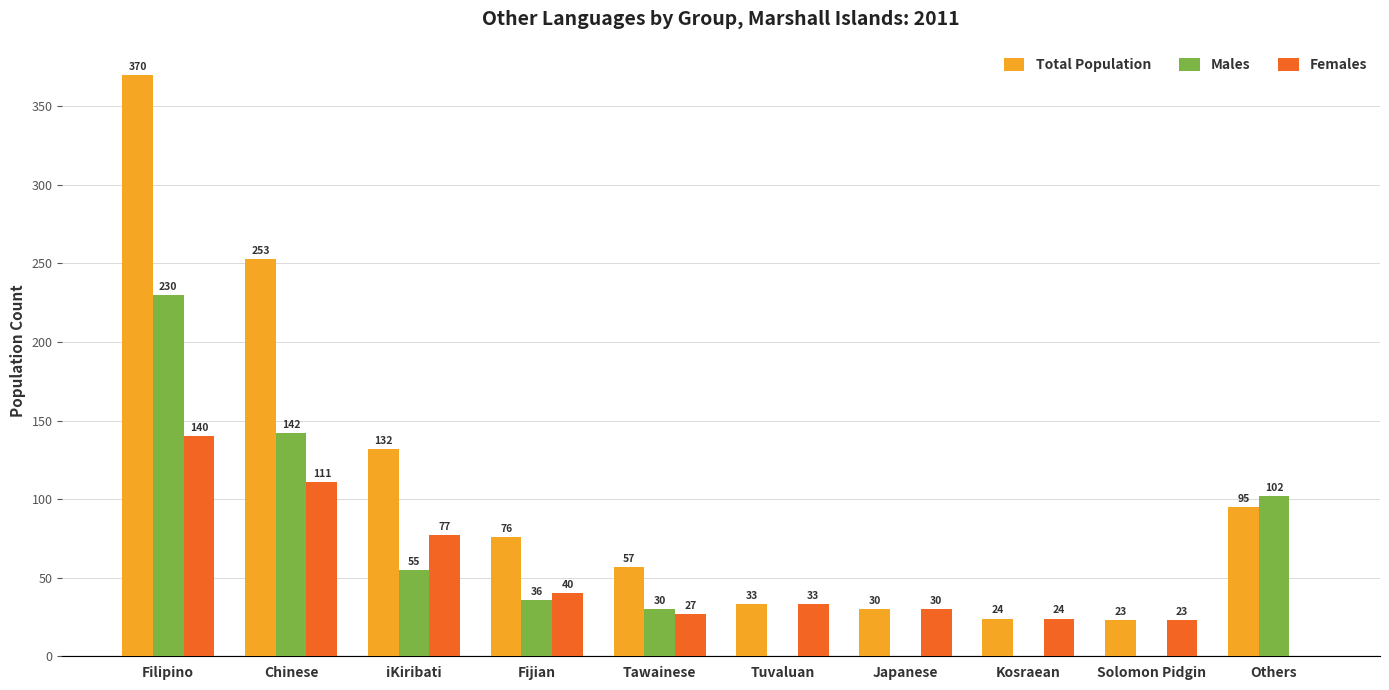

Reading left to right, list all the values displayed in this chart.

Total Population: 370	253	132	76	57	33	30	24	23	95
Males: 230	142	55	36	30	0	0	0	0	102
Females: 140	111	77	40	27	33	30	24	23	0